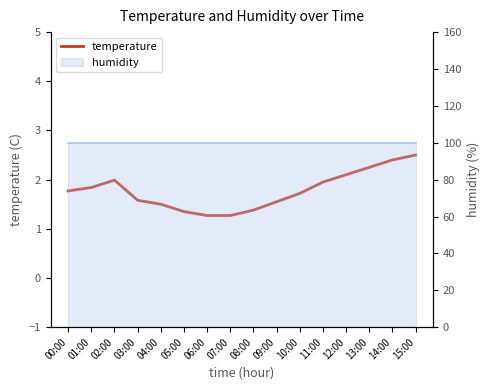

Reading left to right, extract all data points from this chart.

00:00=1.8	01:00=1.8	02:00=2.0	03:00=1.6	04:00=1.5	05:00=1.4	06:00=1.3	07:00=1.3	08:00=1.4	09:00=1.6	10:00=1.7	11:00=1.9	12:00=2.1	13:00=2.2	14:00=2.4	15:00=2.5